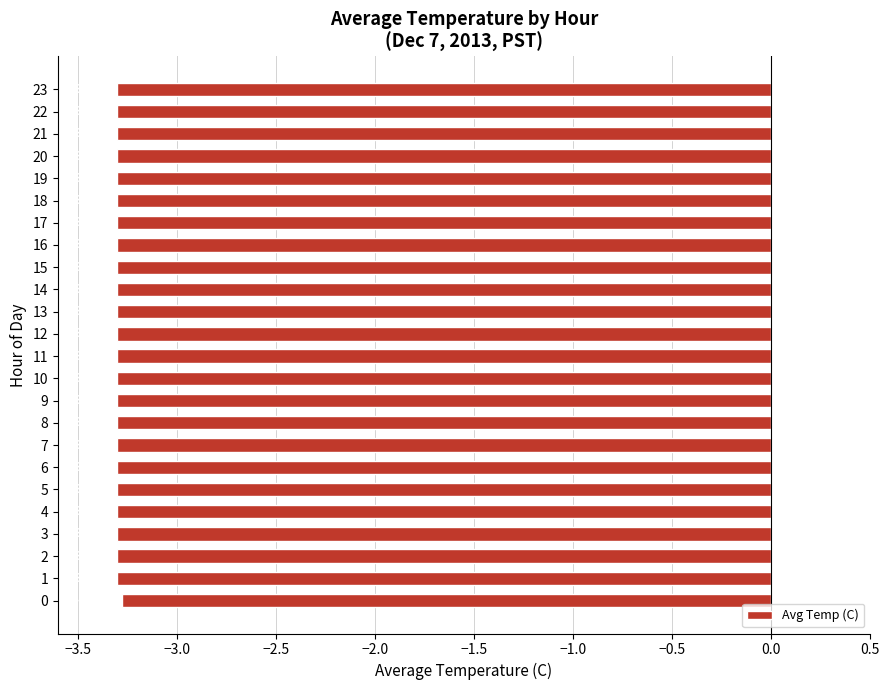

Read the value at 12.

-3.3